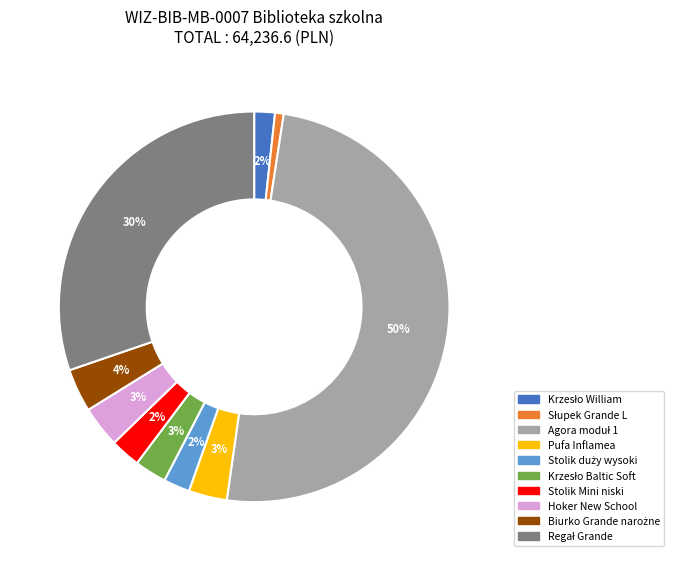

Does Hoker New School account for over 50% of the chart?

No